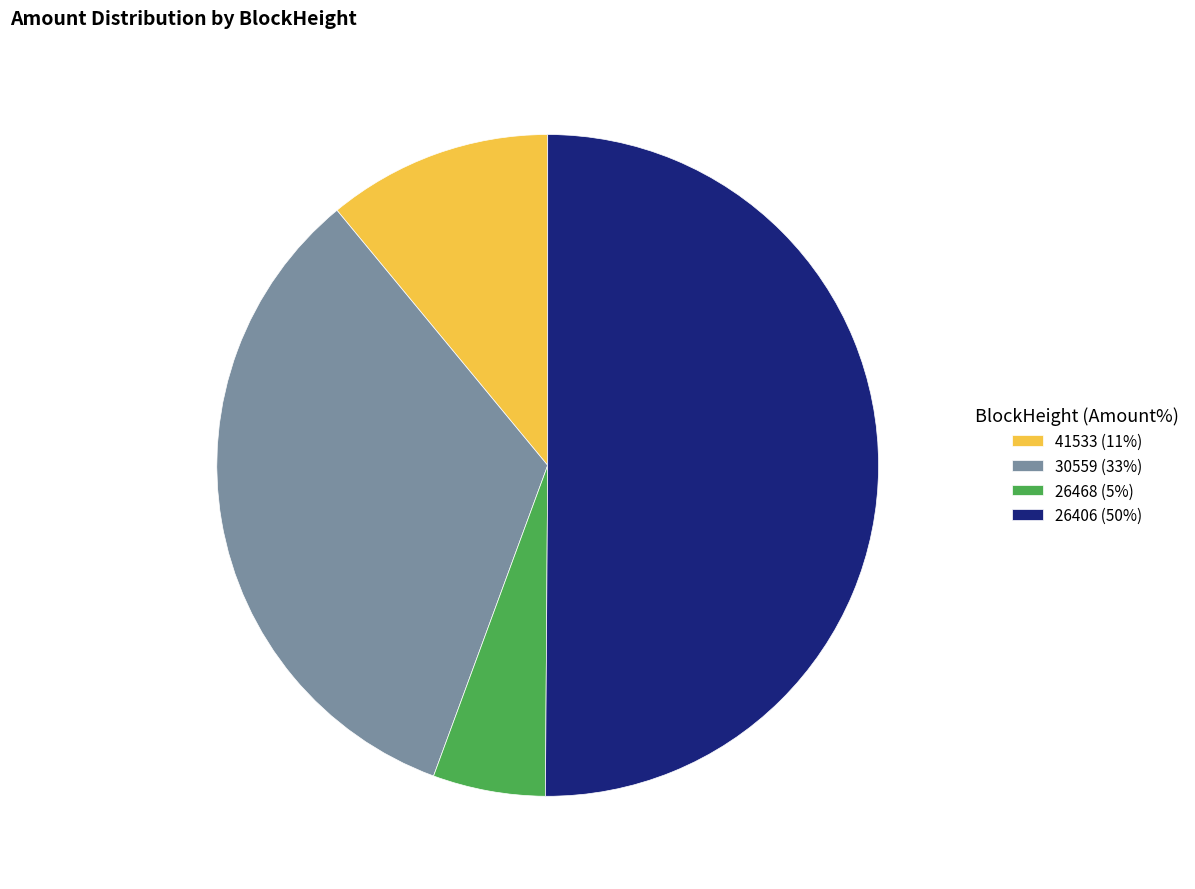

Is the sum of 26406 (50%) and 41533 (11%) greater than half?

Yes